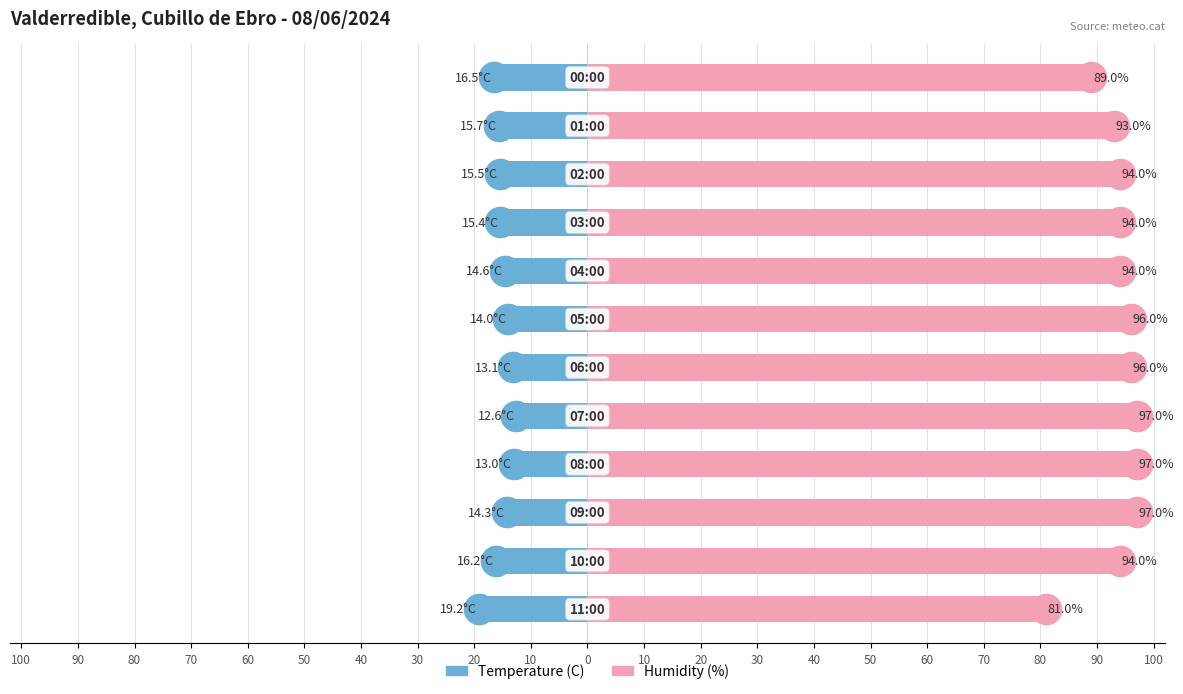

Which series has the largest total across all categories?

Humidity (%)